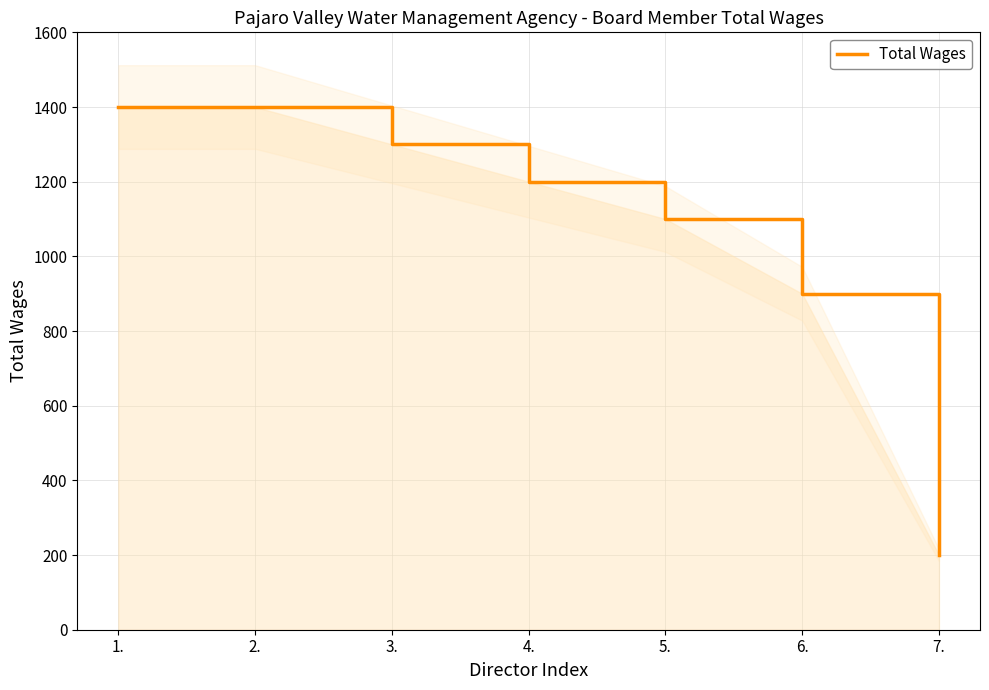

Which category has the highest value across all series?

1.